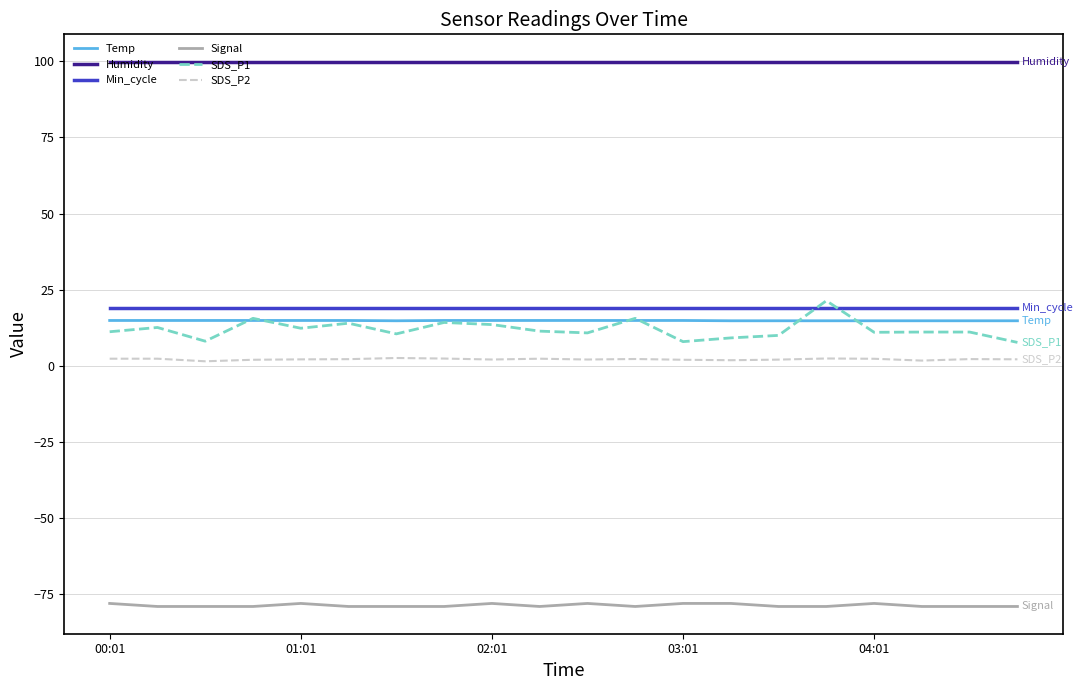

Which series has the largest total across all categories?

Humidity